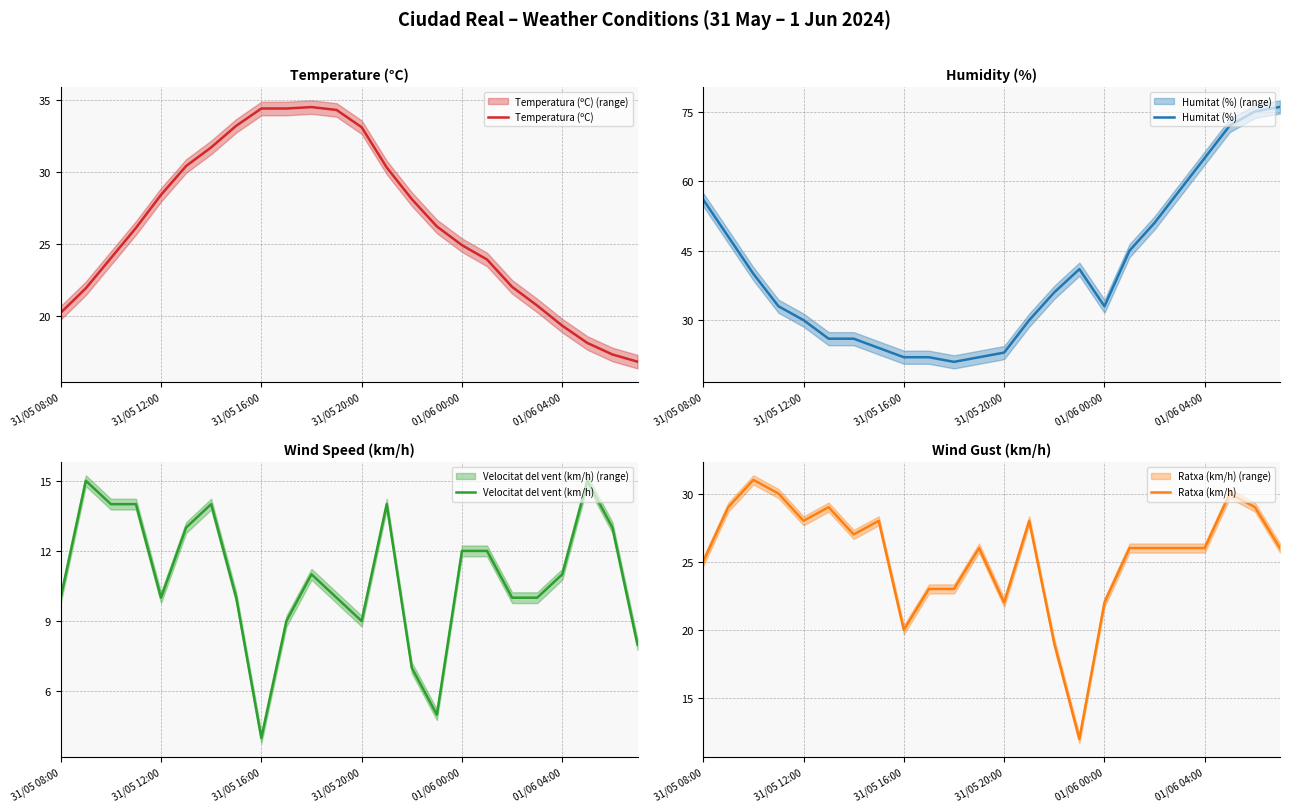

At how many categories does at least one series exceed 23?

24